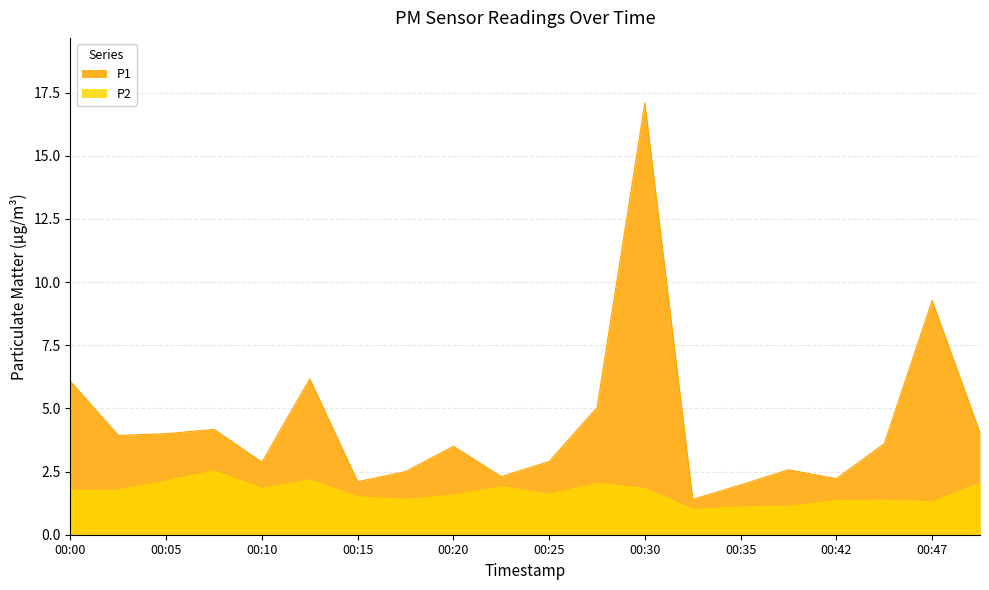

Reading left to right, what are all the values shown in this chart?

P1: 00:00=6.1	00:02=3.9	00:05=4.0	00:07=4.2	00:10=2.9	00:12=6.2	00:15=2.1	00:17=2.5	00:20=3.5	00:22=2.3	00:25=2.9	00:27=5.0	00:30=17.1	00:32=1.4	00:35=2.0	00:39=2.6	00:42=2.2	00:44=3.6	00:47=9.3	00:49=4.0
P2: 00:00=1.8	00:02=1.8	00:05=2.1	00:07=2.5	00:10=1.8	00:12=2.2	00:15=1.5	00:17=1.4	00:20=1.6	00:22=1.9	00:25=1.6	00:27=2.0	00:30=1.8	00:32=1.0	00:35=1.1	00:39=1.1	00:42=1.4	00:44=1.4	00:47=1.3	00:49=2.0